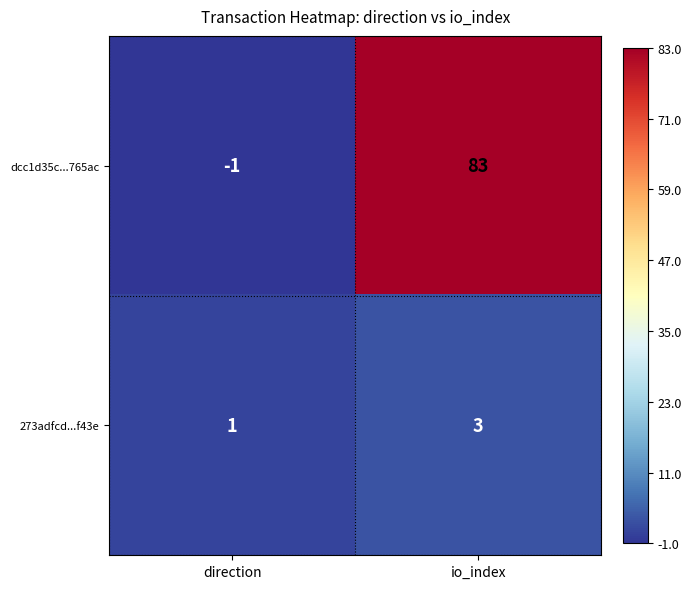

What is the minimum value shown in the chart?

-1